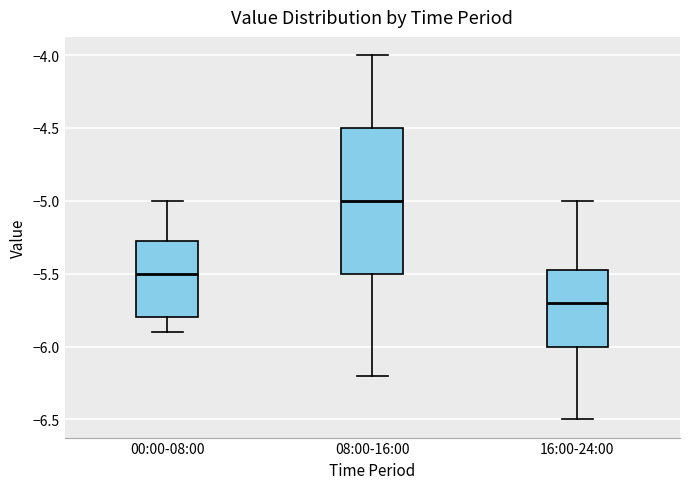

Reading left to right, read every box against the y-axis: the position of its median line, the range the box covers, and the ends of its whiskers. The values are not printed on the chart, so give them approximately, as read against the axis.

00:00-08:00: median -5.50, box -5.80 to -5.25, whiskers -5.90 to -5.00
08:00-16:00: median -5.00, box -5.50 to -4.50, whiskers -6.20 to -4.00
16:00-24:00: median -5.70, box -6.00 to -5.45, whiskers -6.50 to -5.00